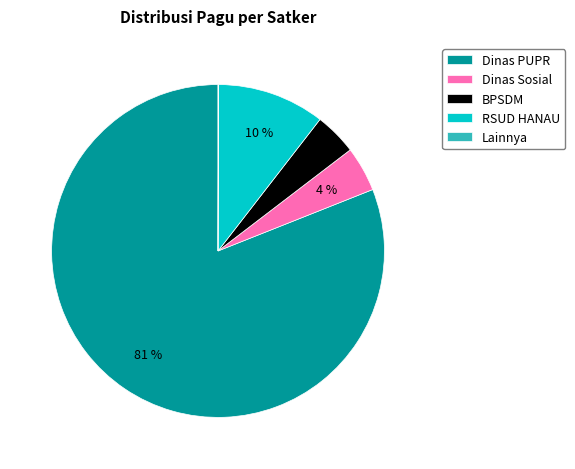

Which slice is the largest?

Dinas PUPR